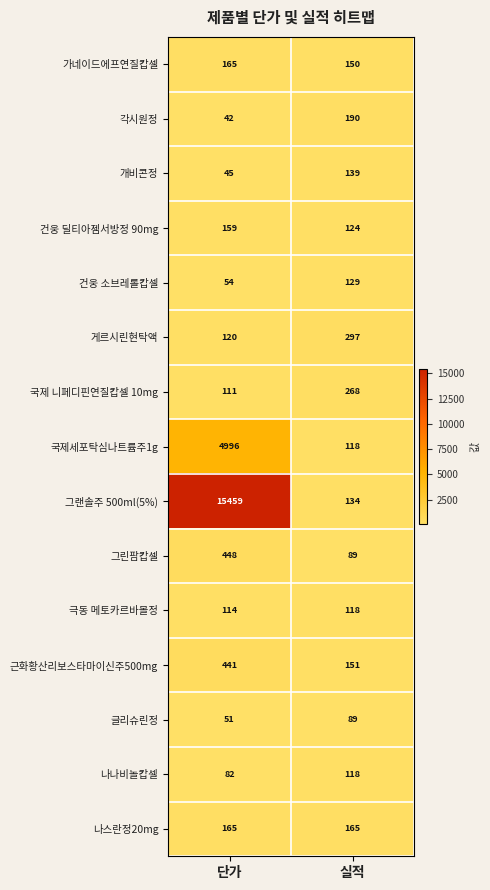

Which series has the largest total across all categories?

그랜솔주 500ml(5%)